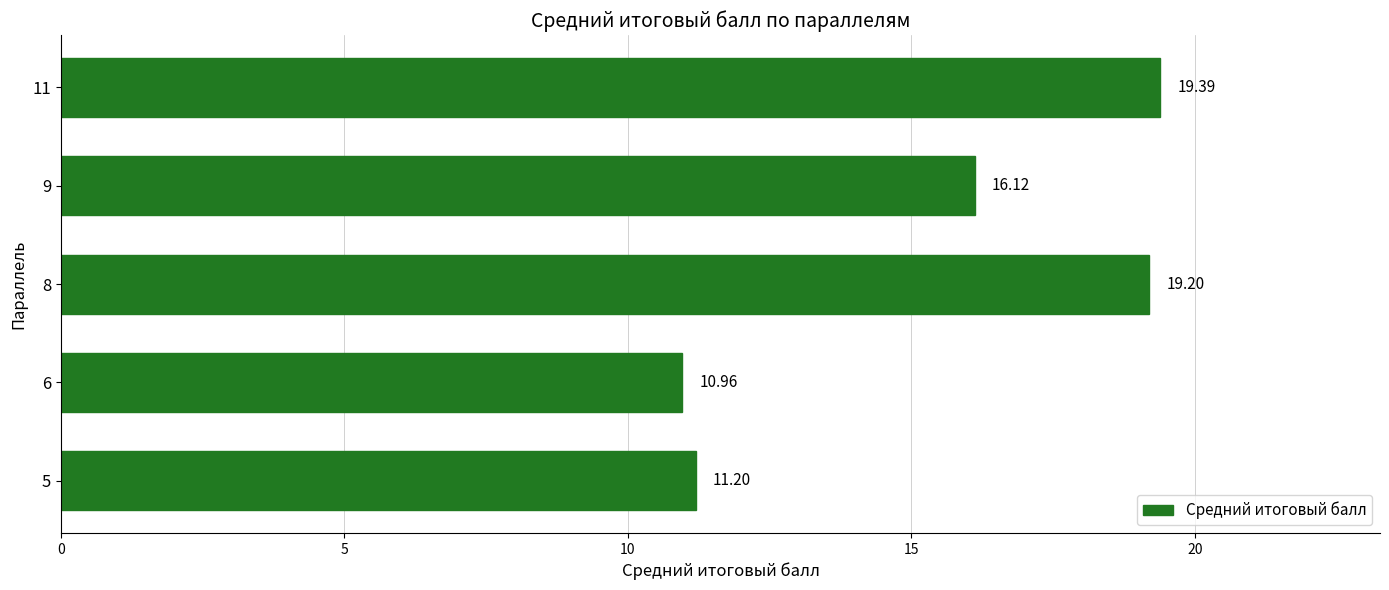

What is the change in value from 8 to 11?

+0.2